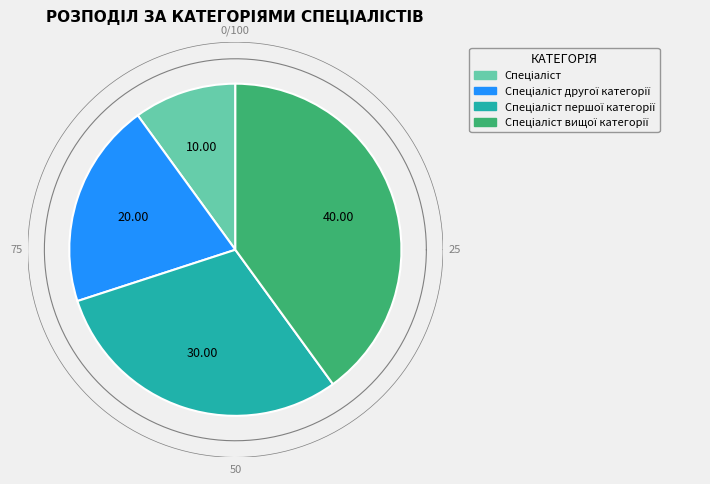

What is the total percentage of Спеціаліст другої категорії and Спеціаліст вищої категорії?

60.0%